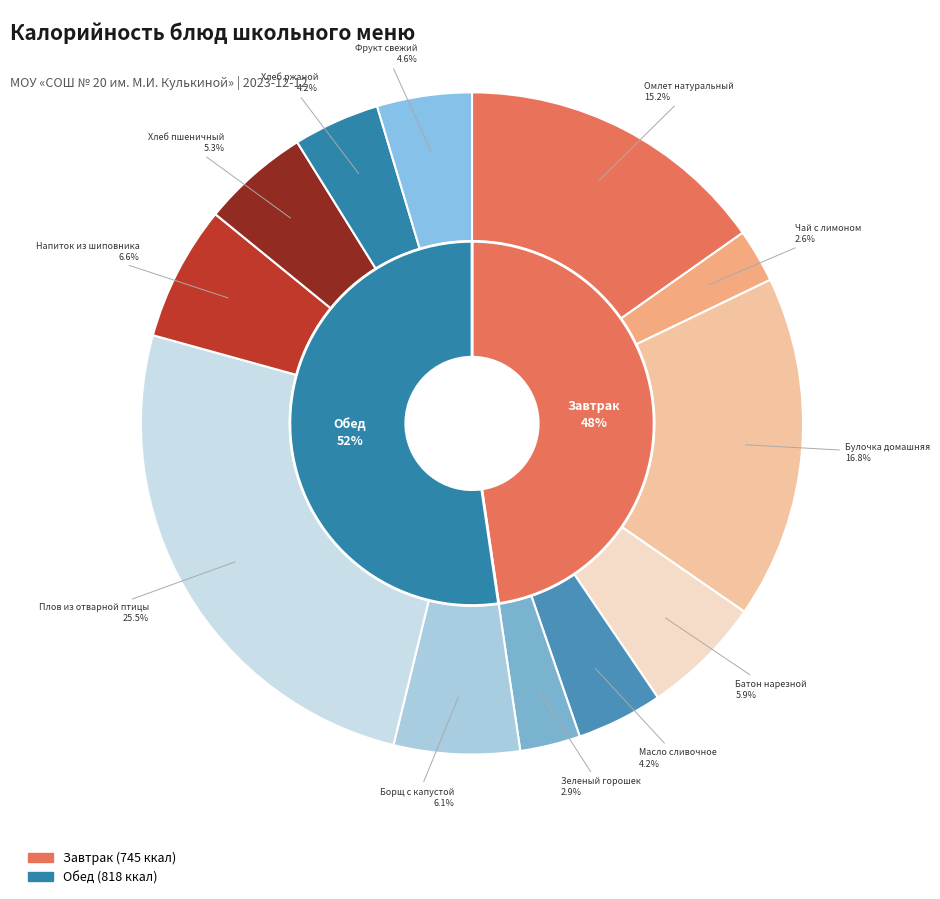

To the nearest percent, what is the combined percentage of Плов из отварной птицы and Зеленый горошек?

28%